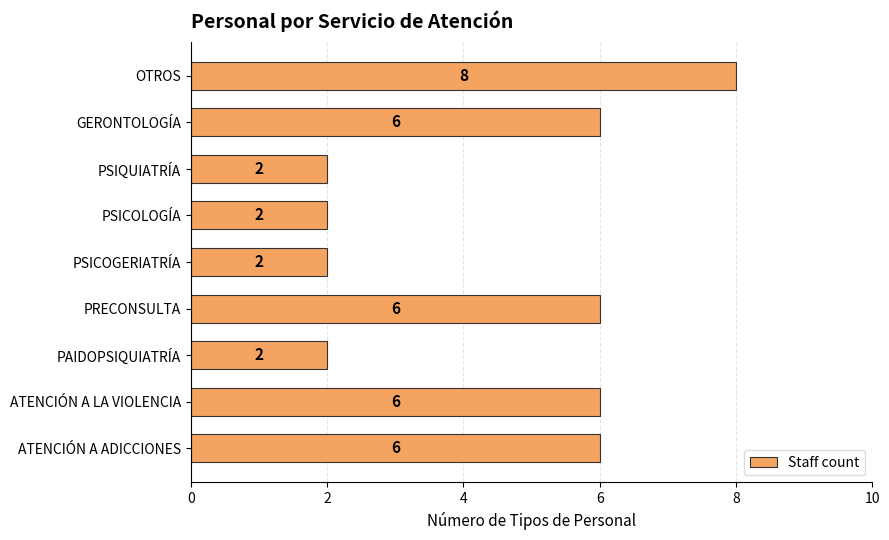

What is the greatest value displayed?

8